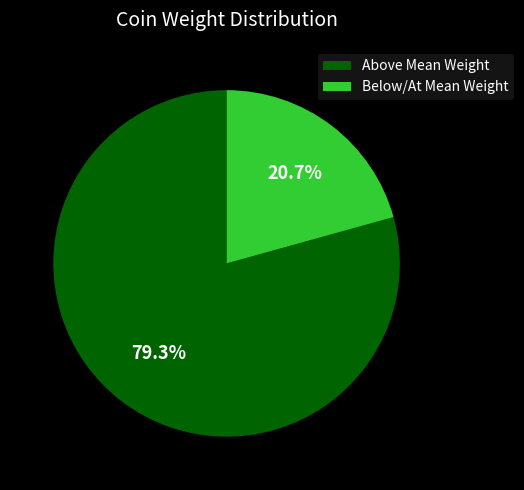

How many segments does this pie chart have?

2